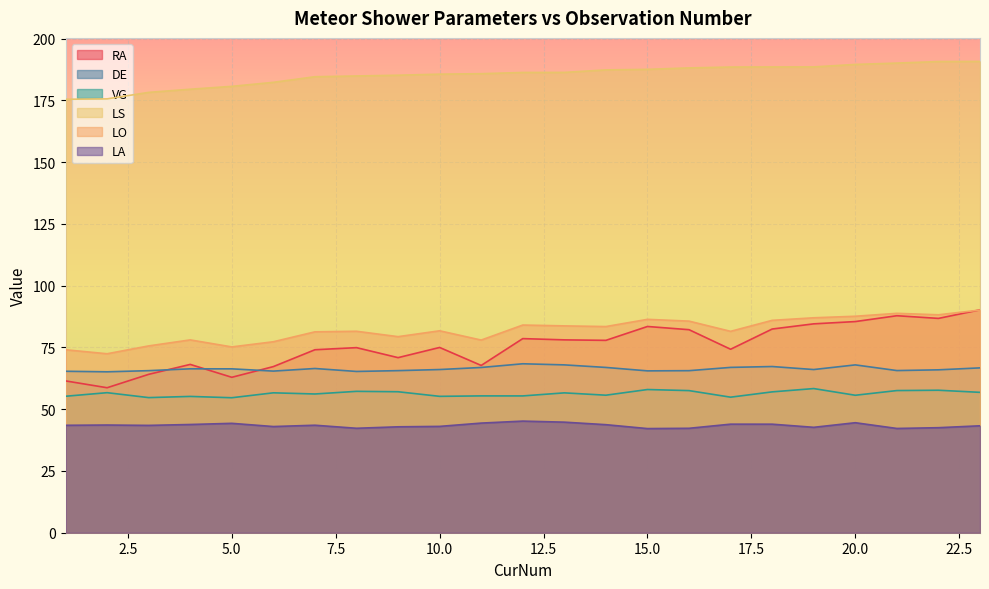

Reading right to left, extract all data points from this chart.

RA: 90.2	86.7	87.8	85.5	84.5	82.4	74.3	82.2	83.5	77.9	78.1	78.6	67.7	75.0	70.9	74.9	74.1	67.2	62.9	68.1	64.1	58.7	61.4
DE: 66.7	65.9	65.6	67.9	66.0	67.3	66.9	65.6	65.5	66.9	67.9	68.4	66.9	66.0	65.6	65.3	66.5	65.4	66.3	66.3	65.6	65.1	65.3
VG: 56.8	57.7	57.5	55.6	58.3	57.0	54.9	57.5	58.0	55.7	56.6	55.4	55.4	55.2	57.1	57.2	56.1	56.6	54.6	55.2	54.7	56.7	55.2
LS: 190.7	190.7	190.1	189.5	188.5	188.5	188.5	188.1	187.5	187.3	186.3	186.3	185.8	185.6	185.2	184.9	184.5	182.3	180.6	179.5	178.2	175.6	175.4
LO: 90.1	88.2	88.8	87.6	87.0	85.9	81.5	85.6	86.4	83.4	83.7	84.0	78.0	81.7	79.3	81.5	81.3	77.3	75.2	78.0	75.6	72.4	74.0
LA: 43.3	42.5	42.2	44.5	42.7	43.9	43.9	42.3	42.1	43.7	44.7	45.2	44.4	43.0	42.9	42.3	43.5	43.0	44.3	43.8	43.4	43.6	43.5